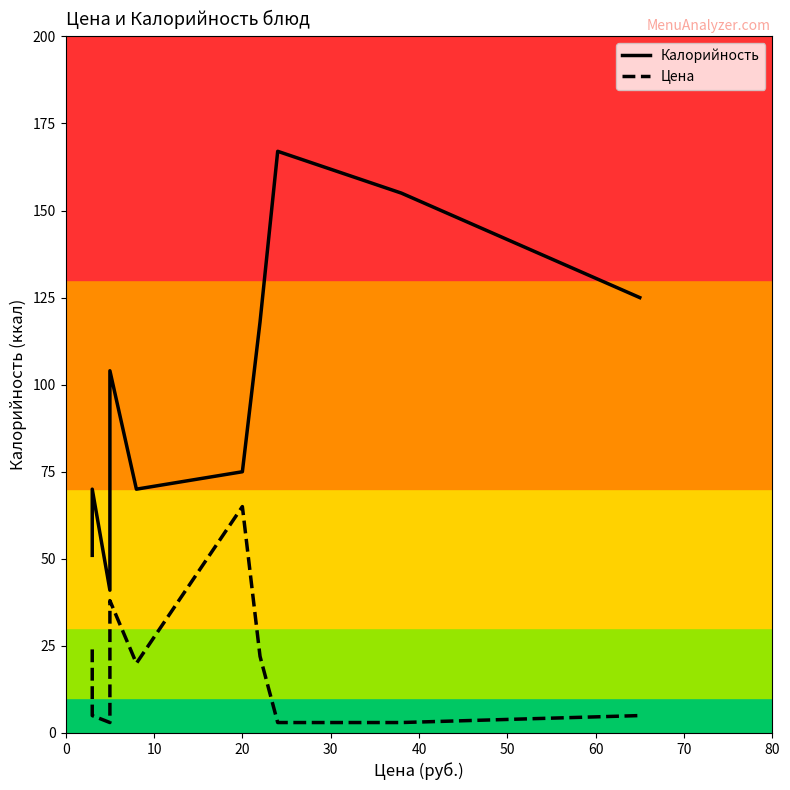

True or false: Цена and Калорийность cross at least once.

False